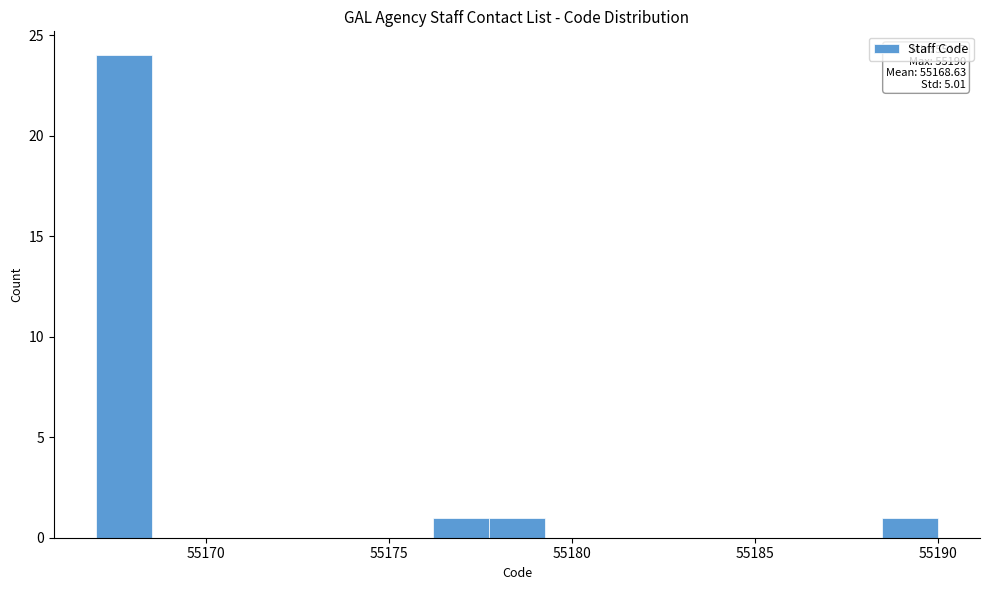

Around what value on the x-axis is the tallest bar? Give the approximate position of its centre, as read against the axis.

55168.0